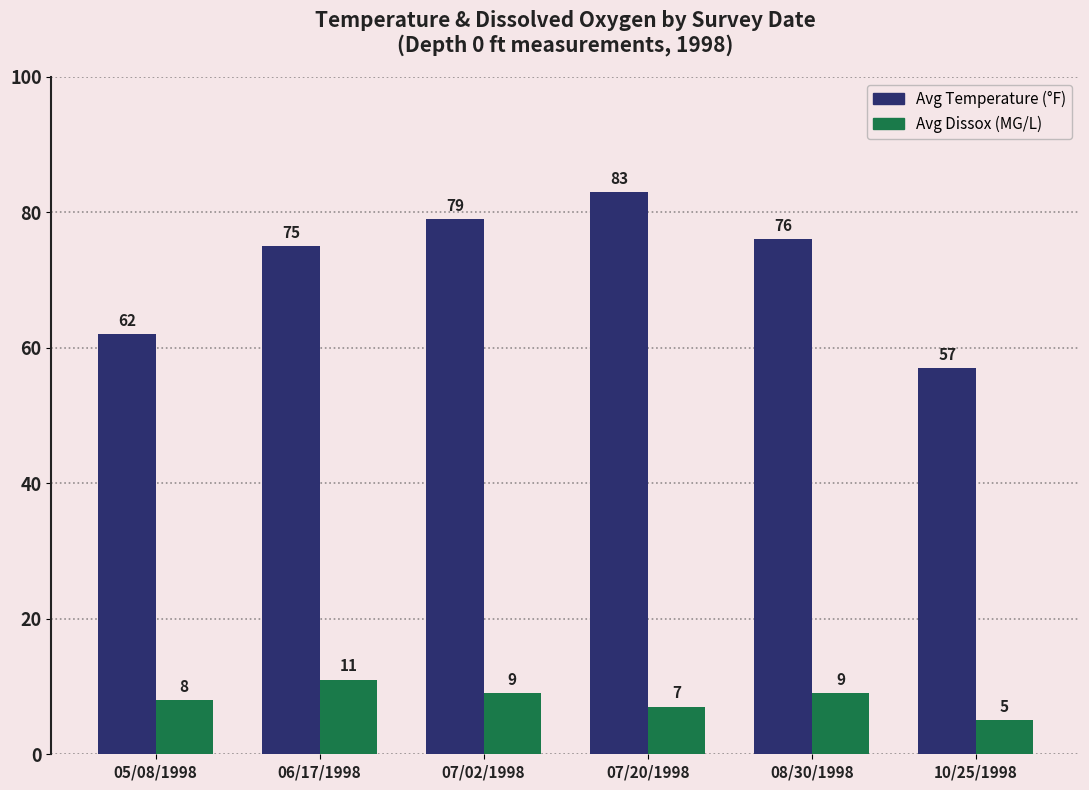

At which category does the chart reach its peak across all series?

07/20/1998